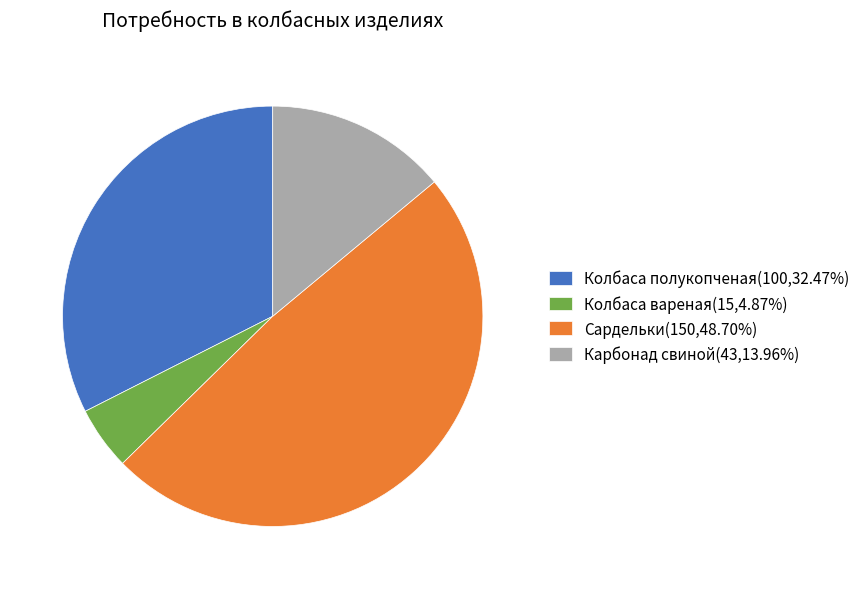

Does any single category account for the majority?

No